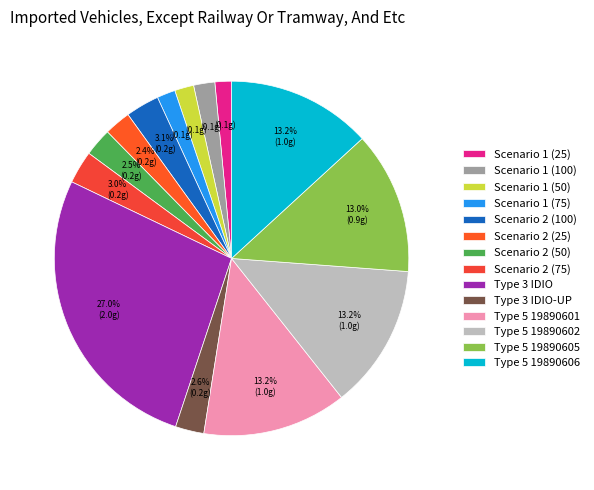

True or false: Scenario 2 (25) accounts for 2% of the total.

True